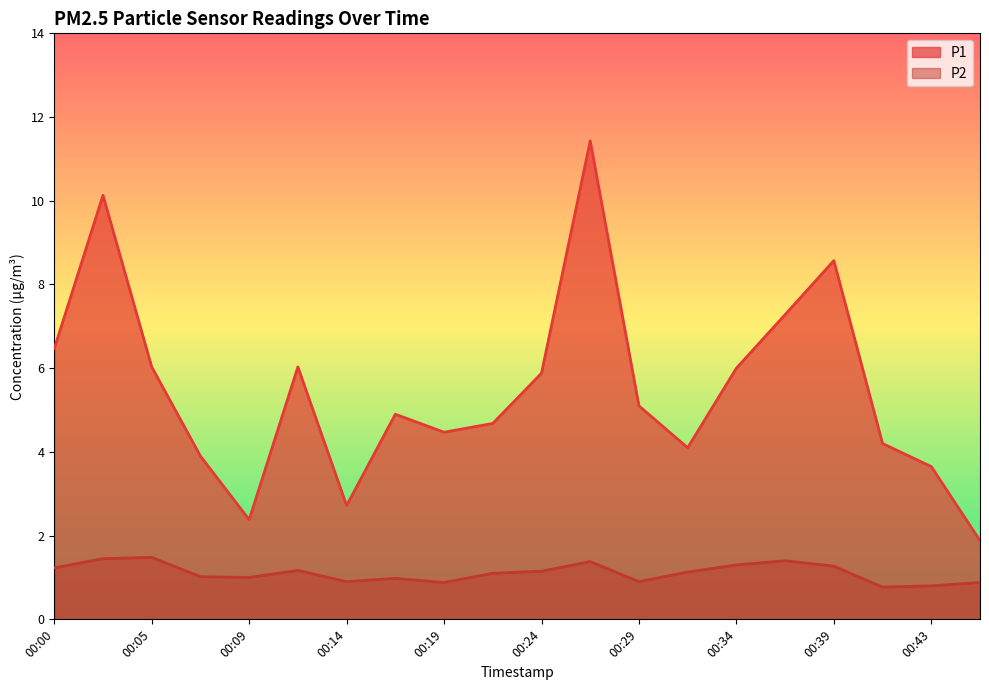

At how many categories does at least one series exceed 9?

2